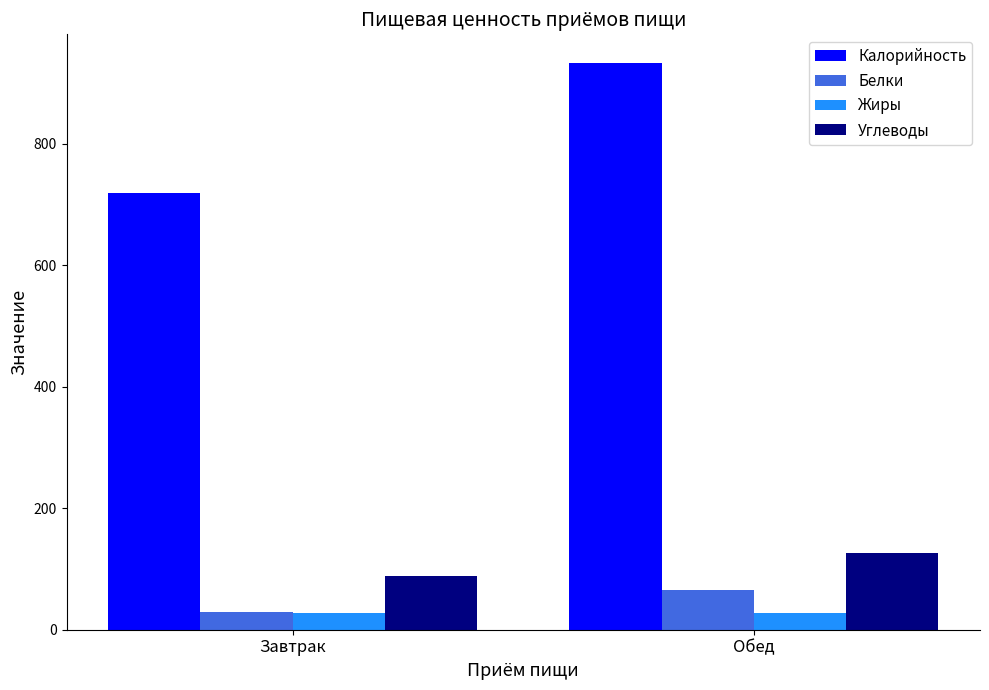

How many groups of bars are there?

2